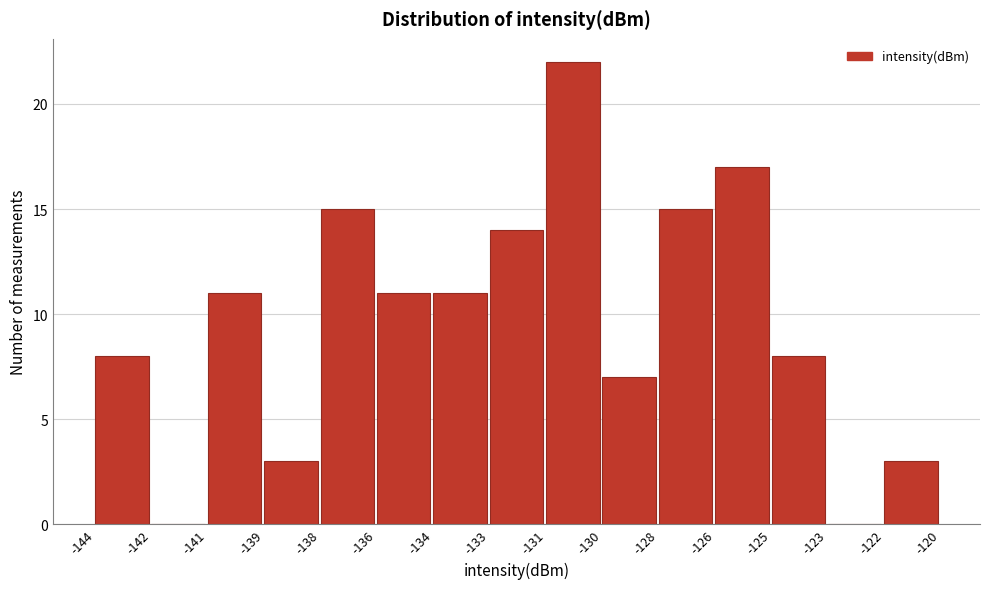

Reading left to right, what are all the values shown in this chart?

-144=8	-142=0	-141=11	-139=3	-138=15	-136=11	-134=11	-133=14	-131=22	-130=7	-128=15	-126=17	-125=8	-123=0	-122=3